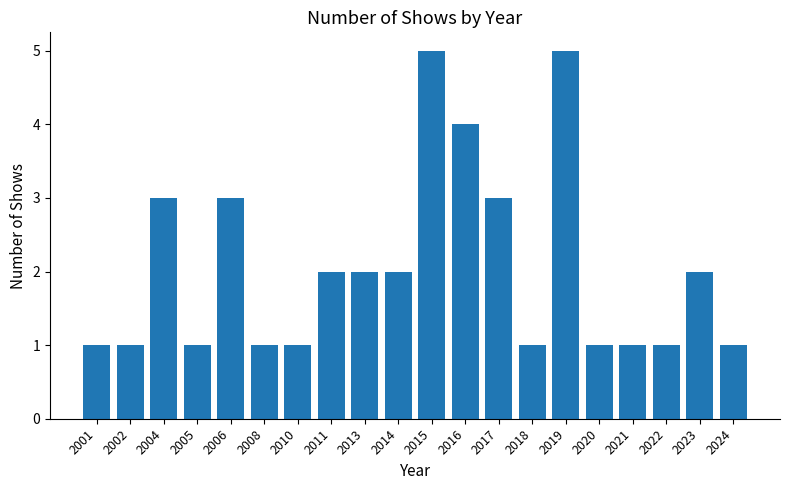

True or false: the data shows 2 at 2010.

False